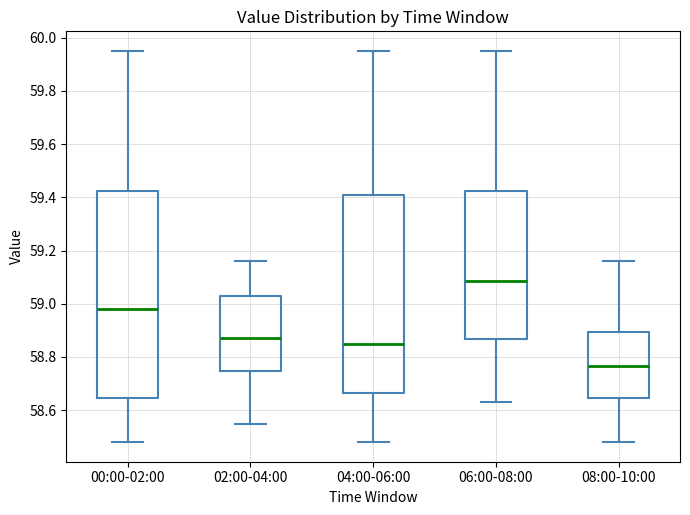

Comparing the boxes themselves (not the whiskers), which one is the tallest?

00:00-02:00